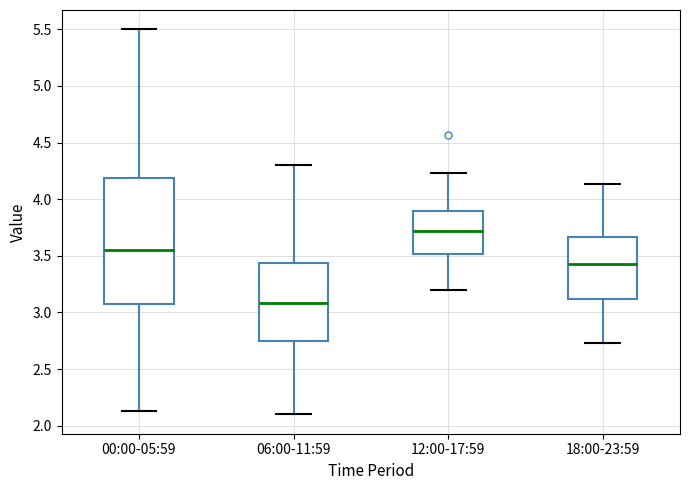

Where does the median line of the box for 18:00-23:59 sit on the y-axis? The values are not printed on the chart, so give them approximately, as read against the axis.

3.45